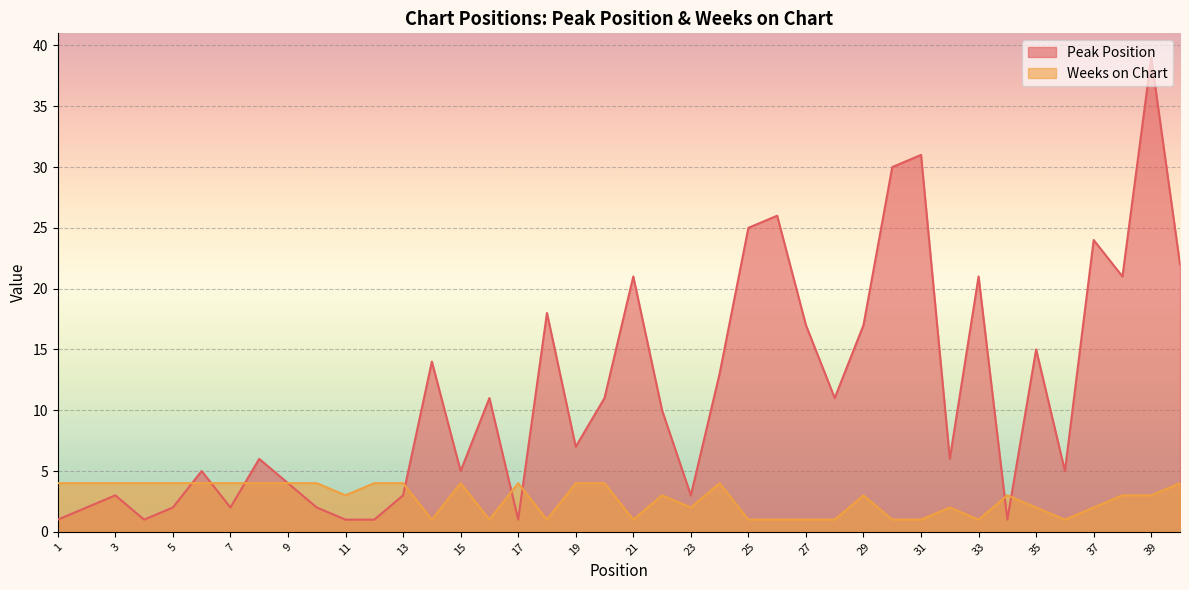

How many Weeks on Chart values are between 1 and 4?

40